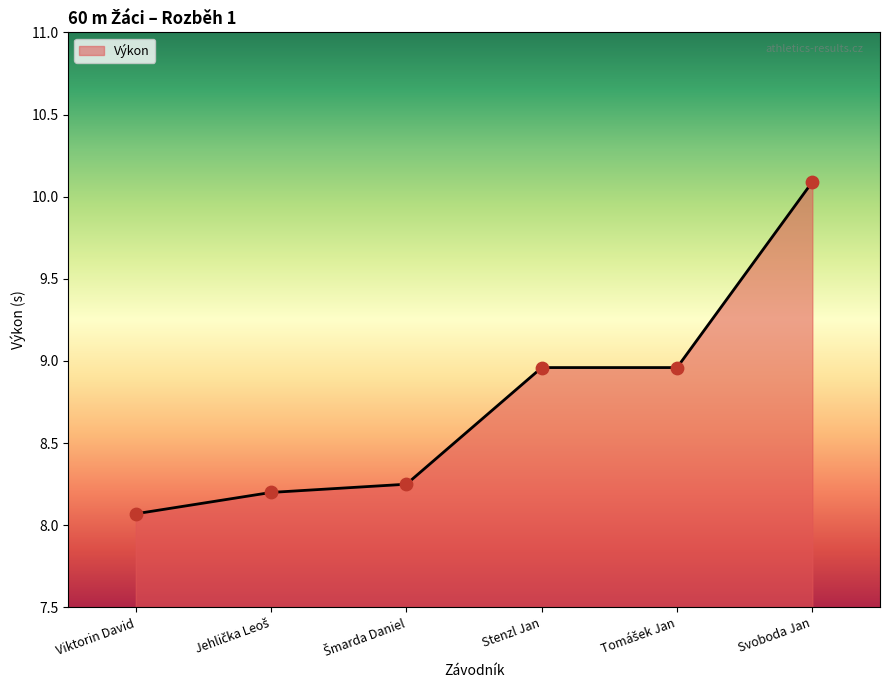

What is the change in value from Viktorin David to Svoboda Jan?

+2.0